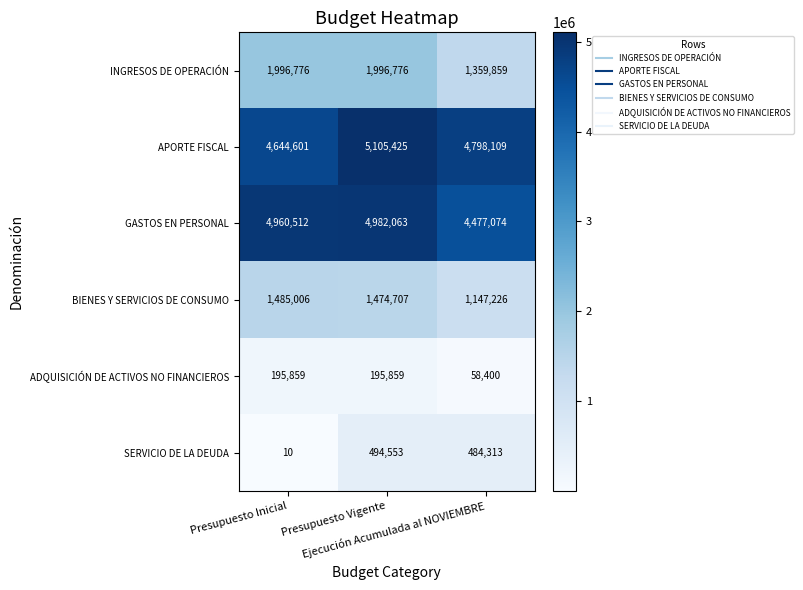

Rank the series by their maximum value, from highest to lowest.

APORTE FISCAL, GASTOS EN PERSONAL, INGRESOS DE OPERACIÓN, BIENES Y SERVICIOS DE CONSUMO, SERVICIO DE LA DEUDA, ADQUISICIÓN DE ACTIVOS NO FINANCIEROS